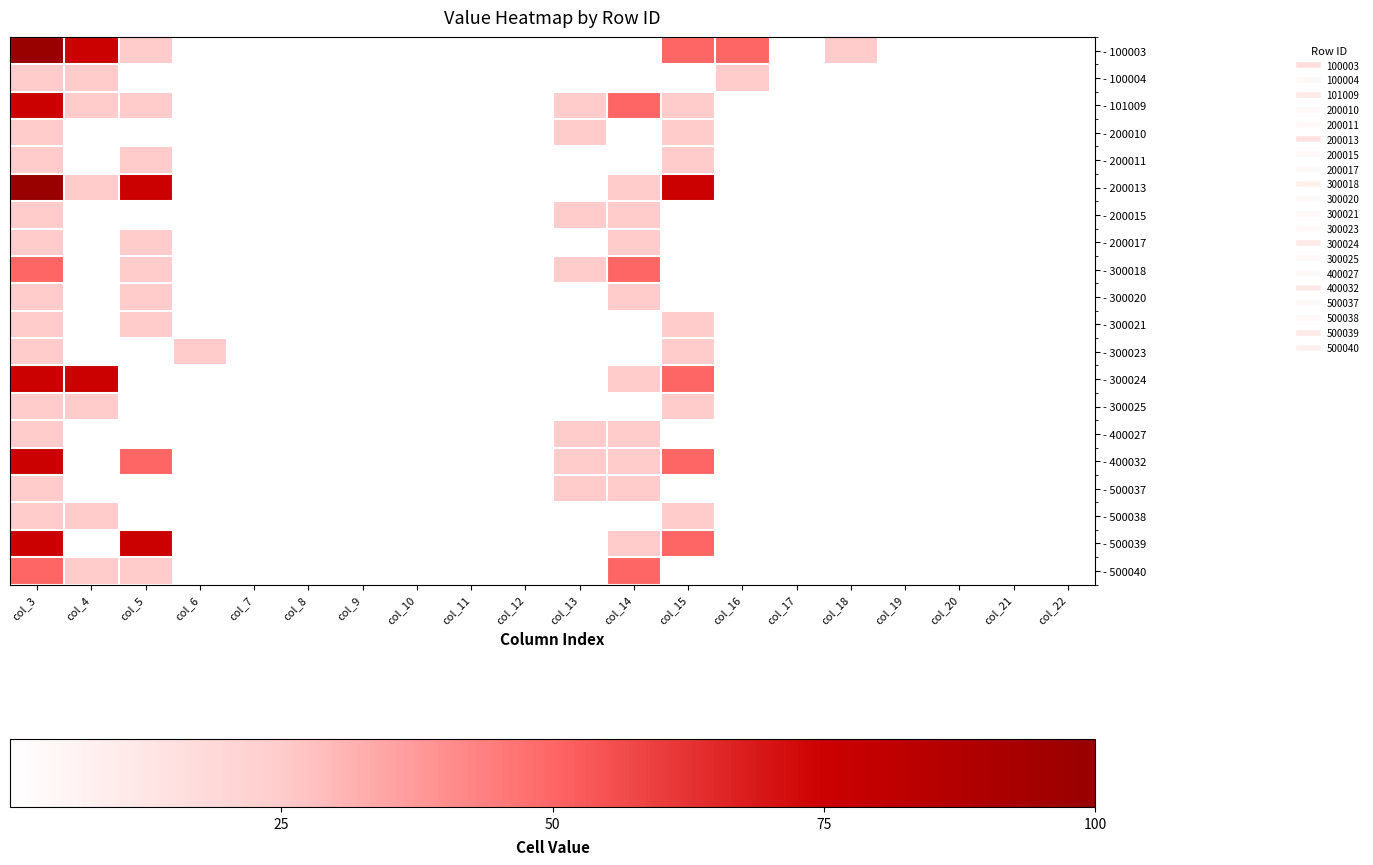

Which label corresponds to the largest value in the chart?

col_3